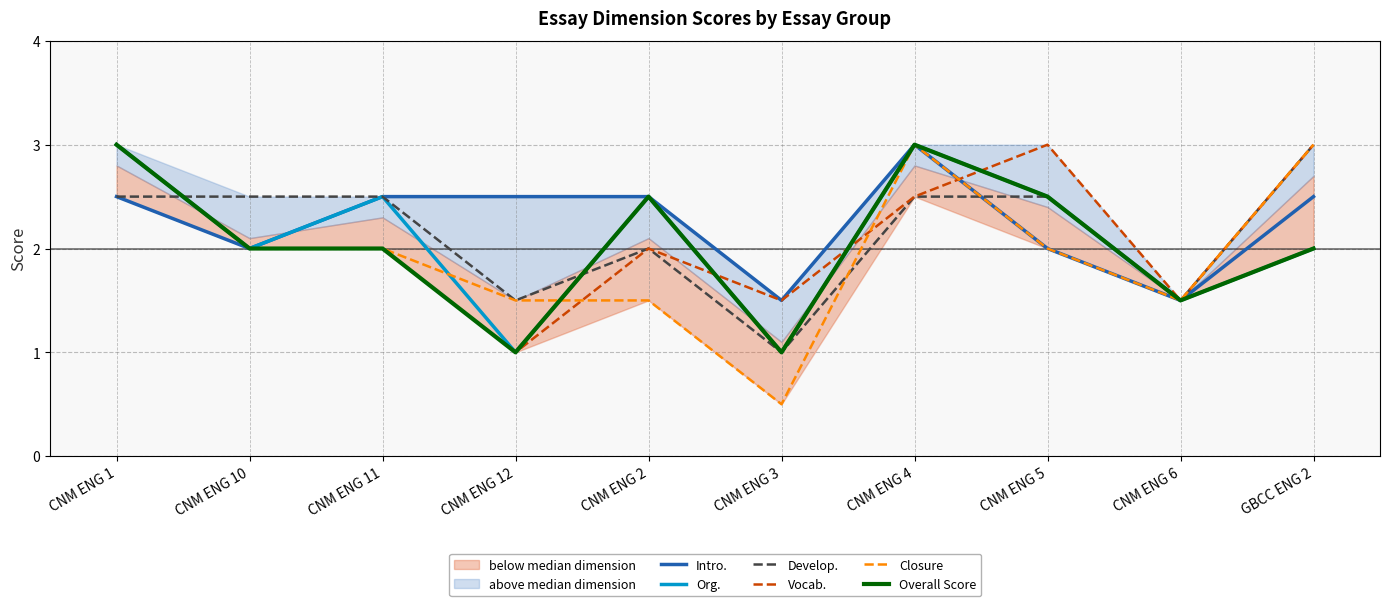

Rank the categories by Closure value from highest to lowest.

CNM ENG 1, CNM ENG 4, GBCC ENG 2, CNM ENG 10, CNM ENG 11, CNM ENG 5, CNM ENG 12, CNM ENG 2, CNM ENG 6, CNM ENG 3